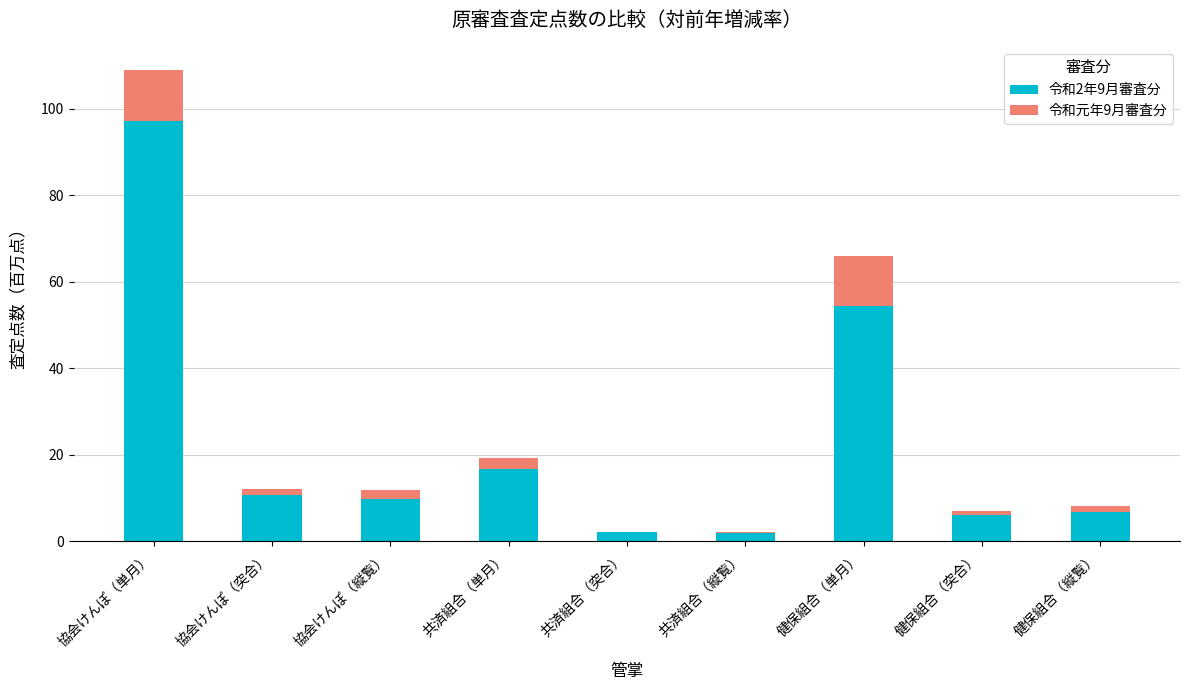

Count the number of categories in the chart.

9